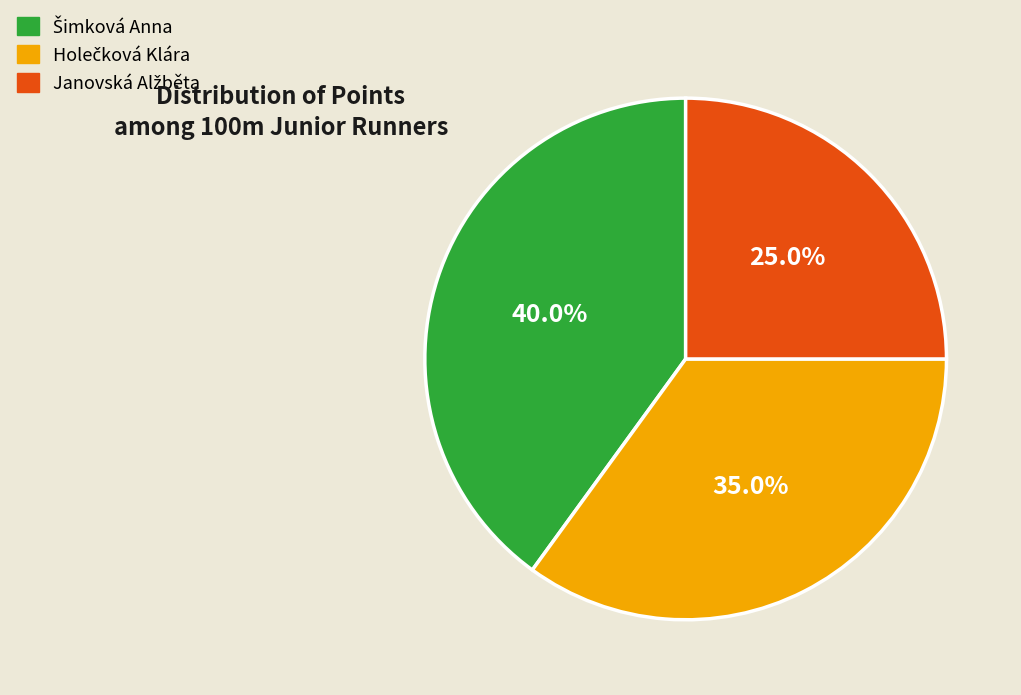

Is there any slice that represents more than half of the pie?

No